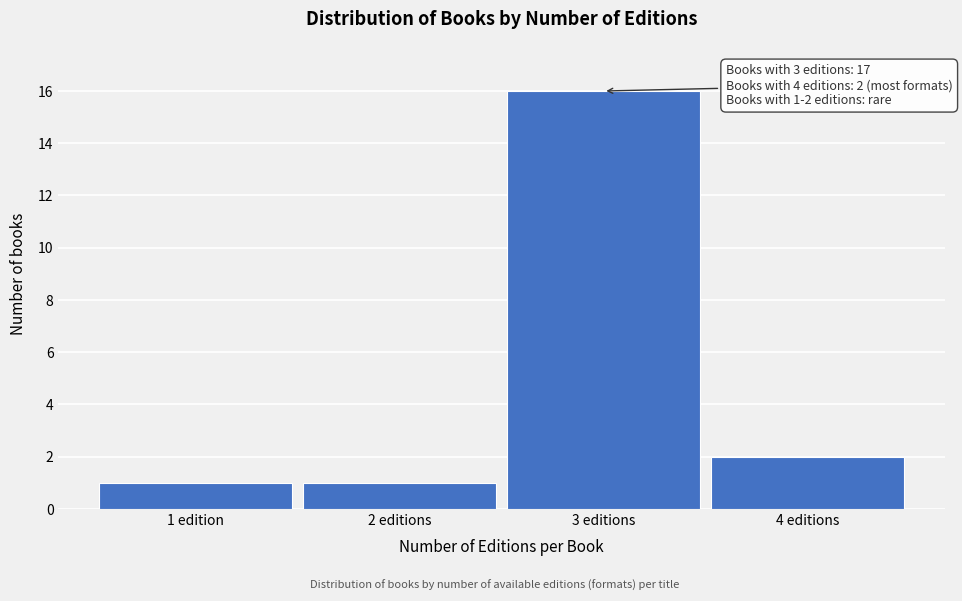

Reading left to right, extract all data points from this chart.

1 edition=1	2 editions=1	3 editions=16	4 editions=2